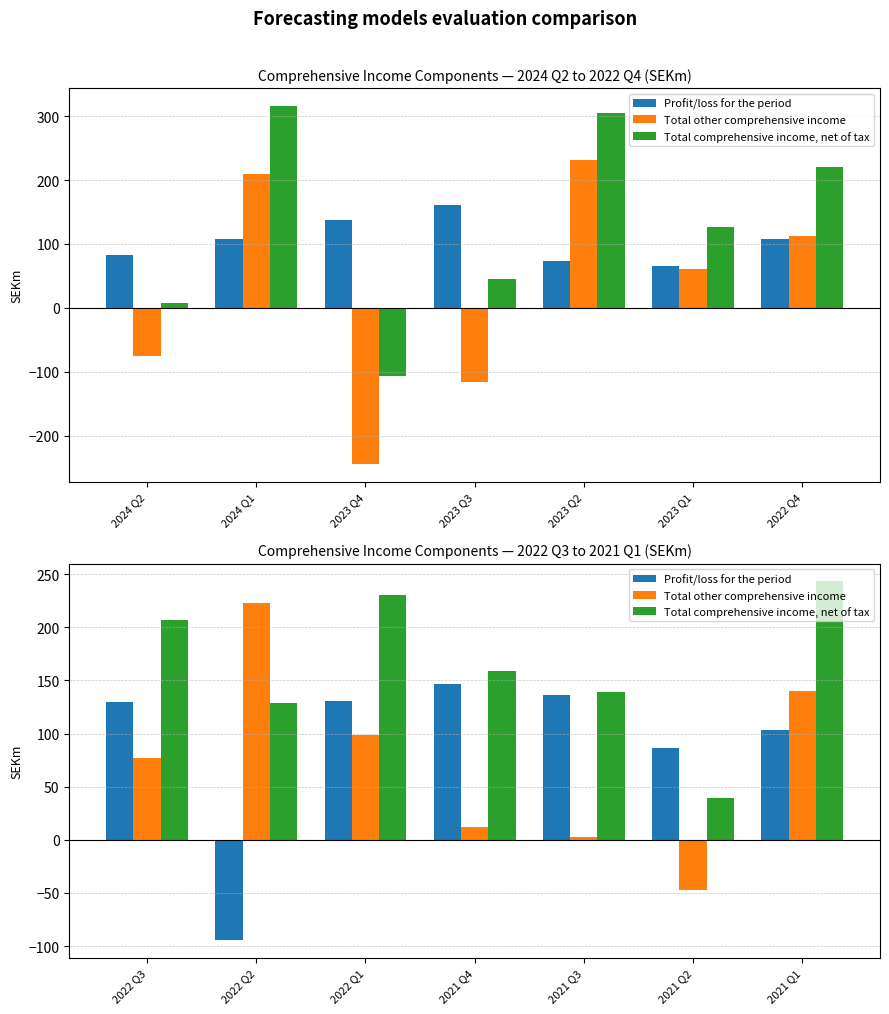

What are all the series names shown in the legend?

Profit/loss for the period, Total other comprehensive income, Total comprehensive income, net of tax